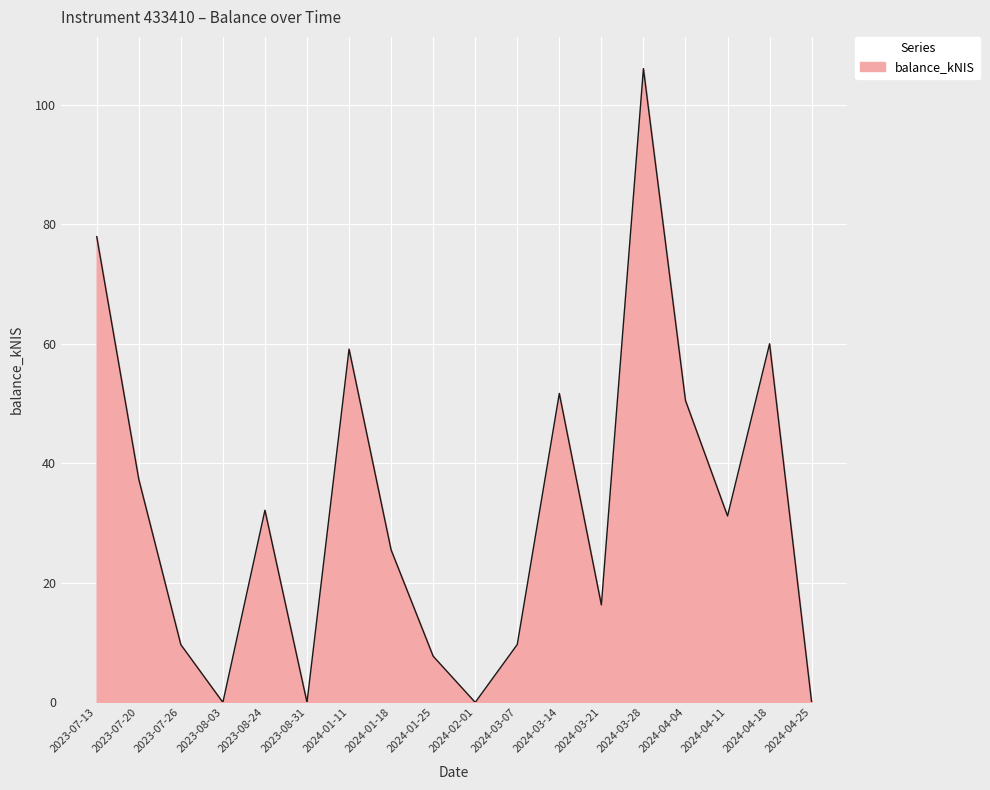

Where is the first local minimum?

2023-08-03